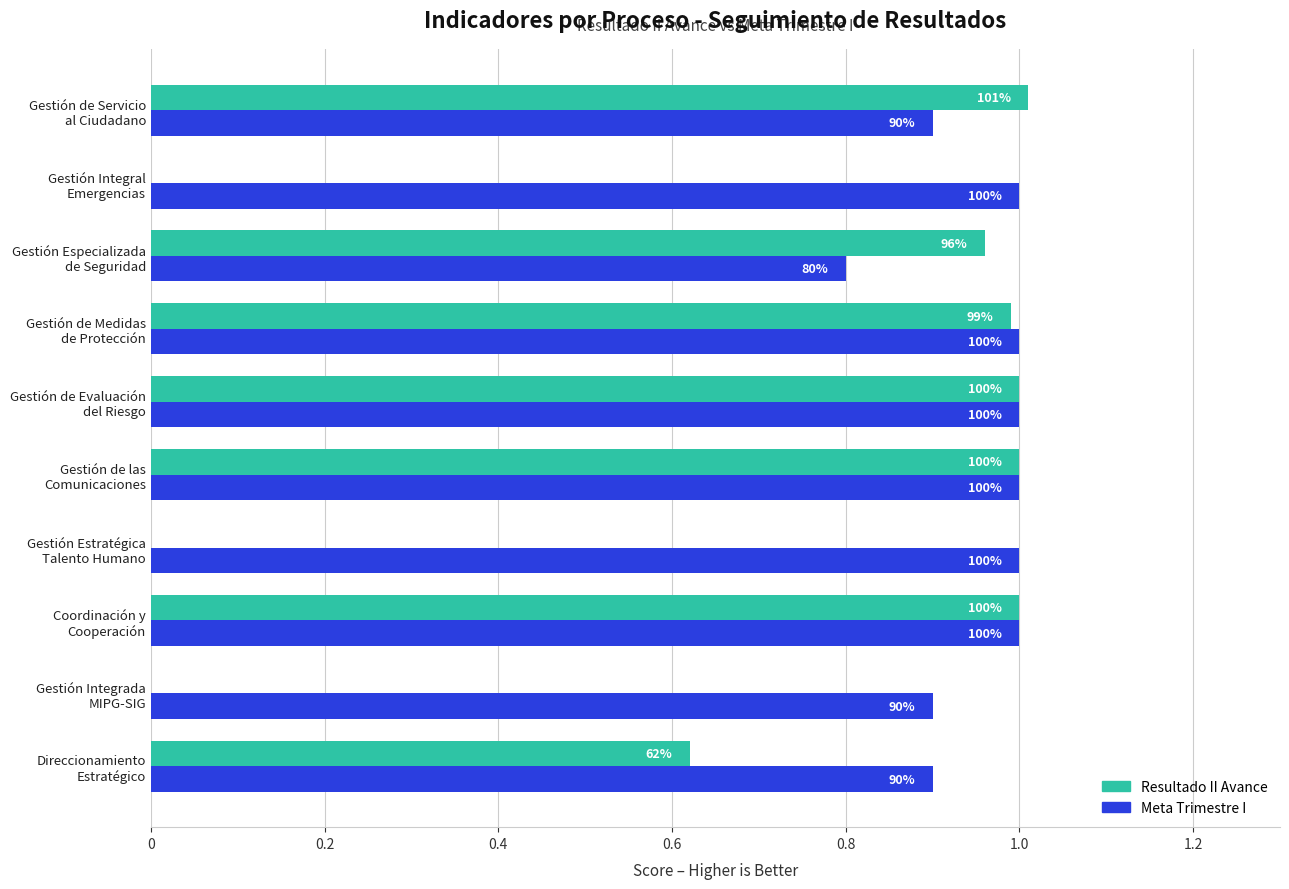

What are all the series names shown in the legend?

Resultado II Avance, Meta Trimestre I